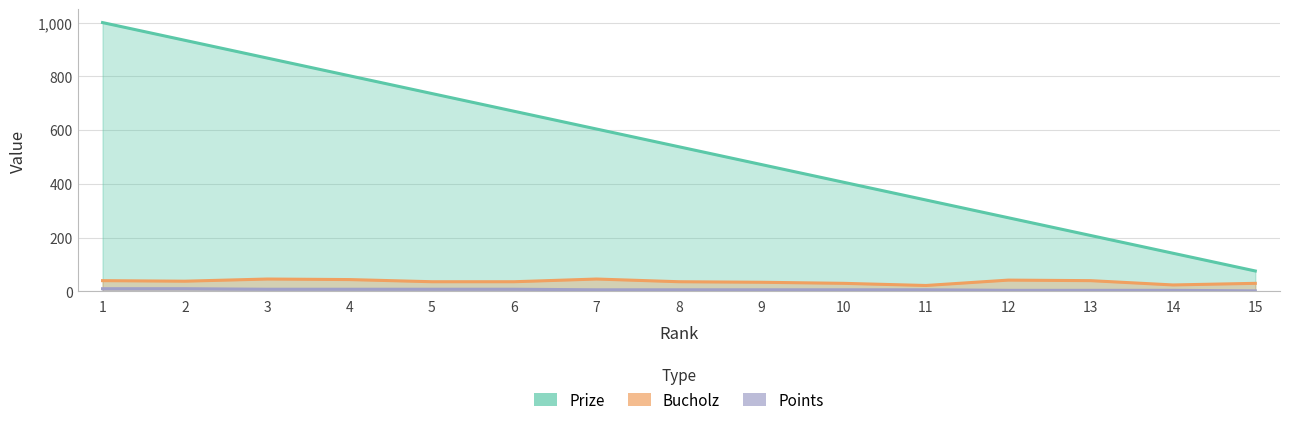

Between 7 and 10, which is larger?

7